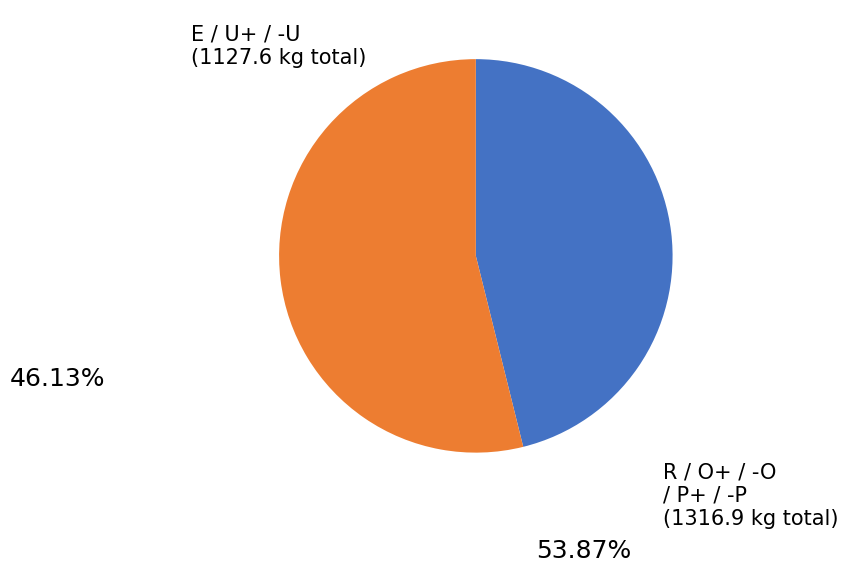

Is there a majority slice in this chart?

Yes